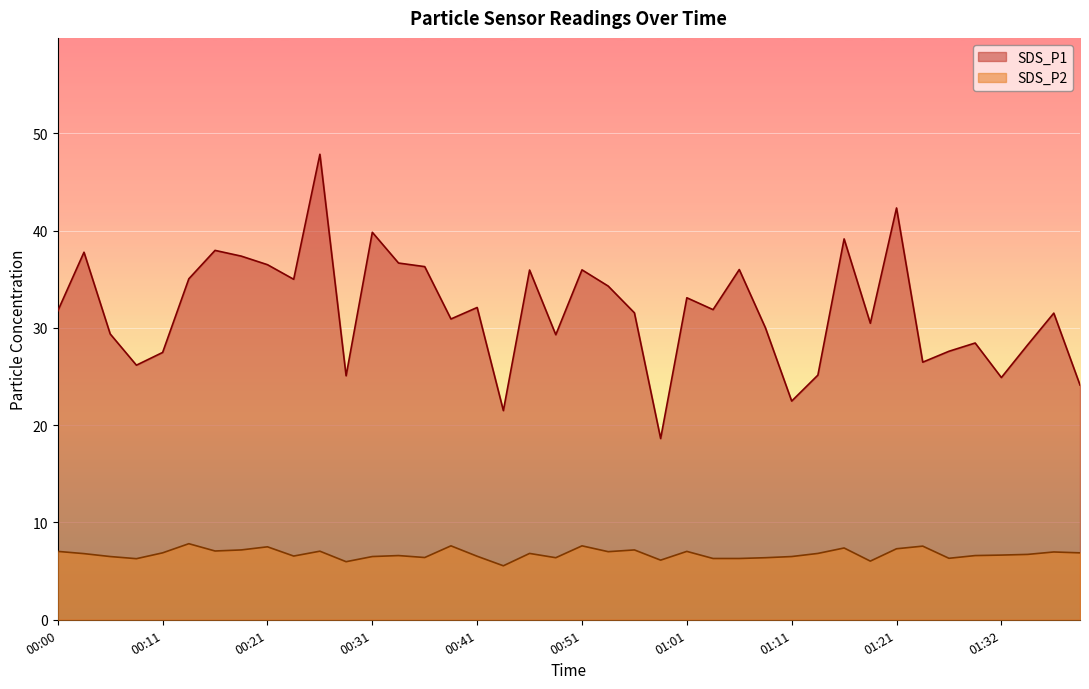

Is it true that SDS_P1 equals 25.1 at 00:28?

True